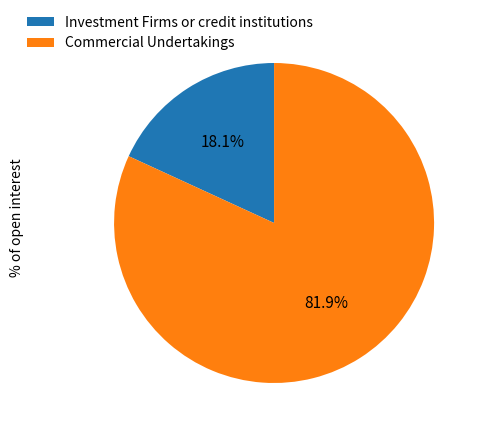

Combined, do Investment Firms or credit institutions and Commercial Undertakings account for over 50%?

Yes